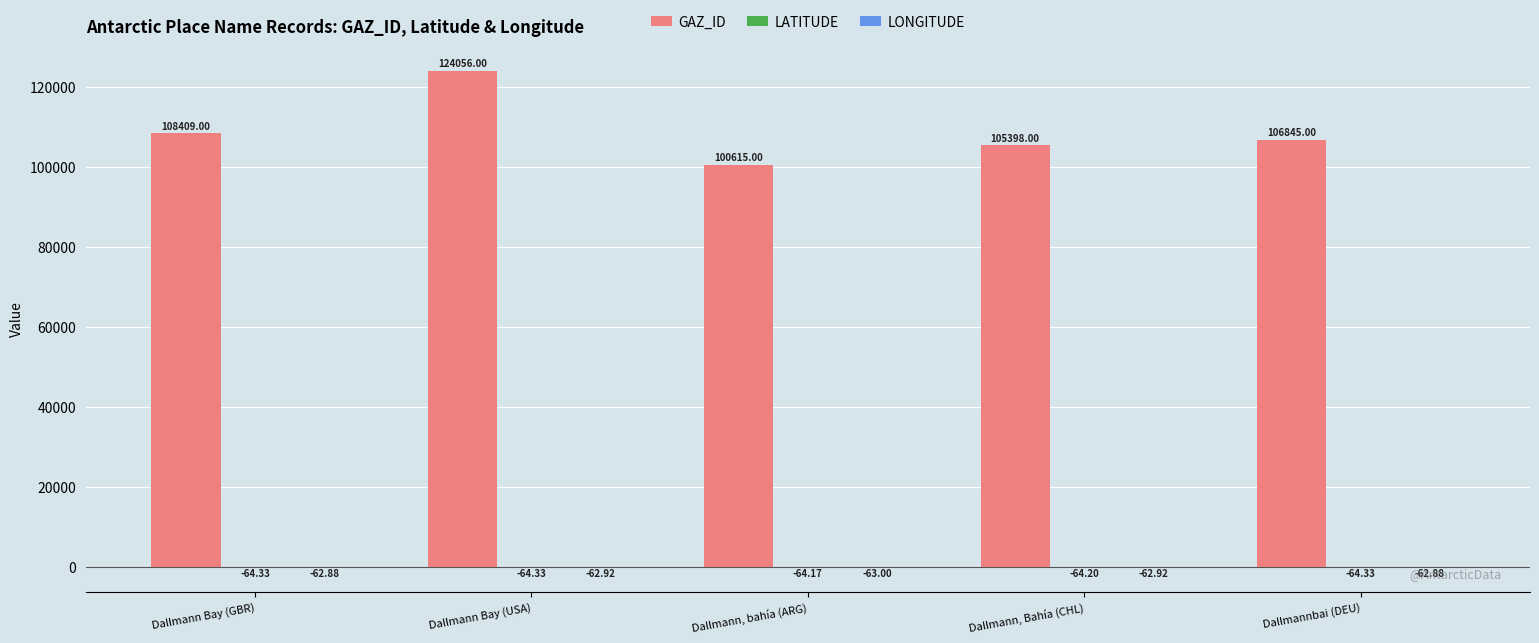

At which category does the chart reach its peak across all series?

Dallmann Bay (USA)